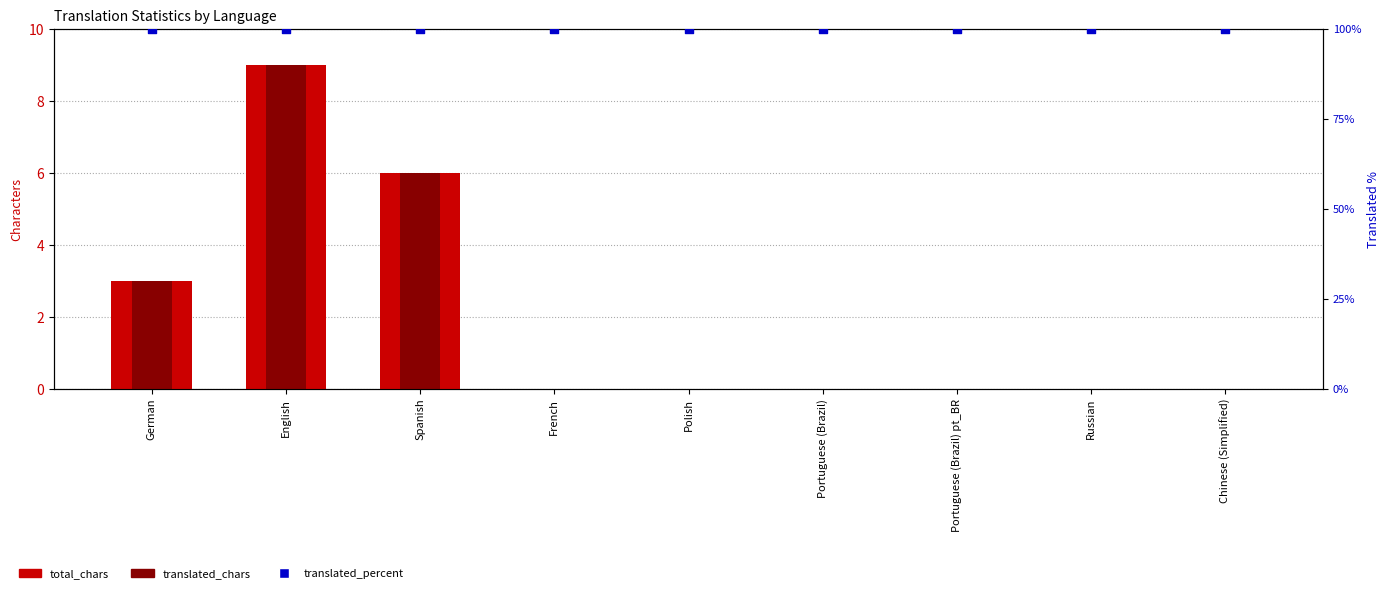

Is the value of total_chars at Polish greater than the value of translated_chars at Polish?

No